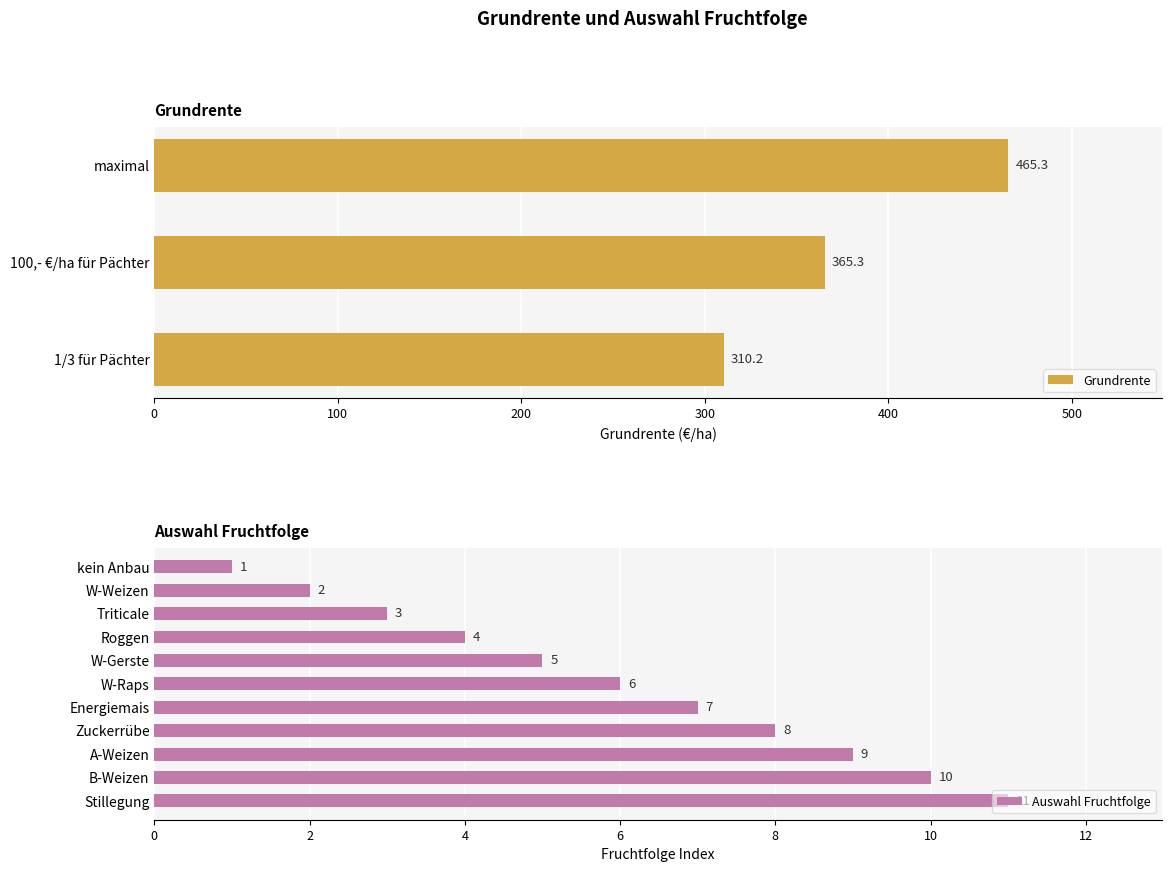

Is it true that Grundrente equals 183.3 at 1/3 für Pächter?

False